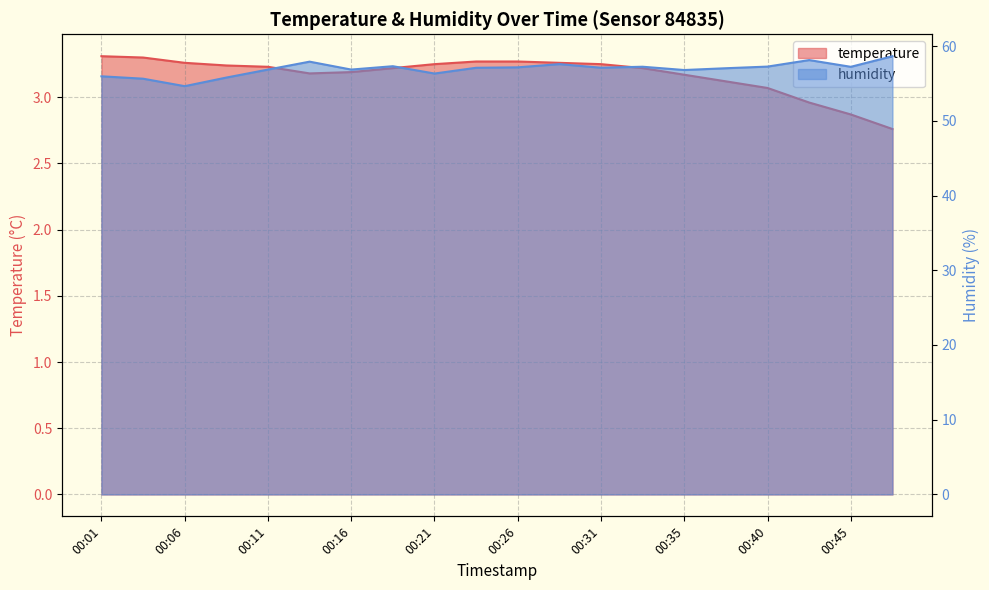

The value of temperature at 13 is 1.2. True or false?

False